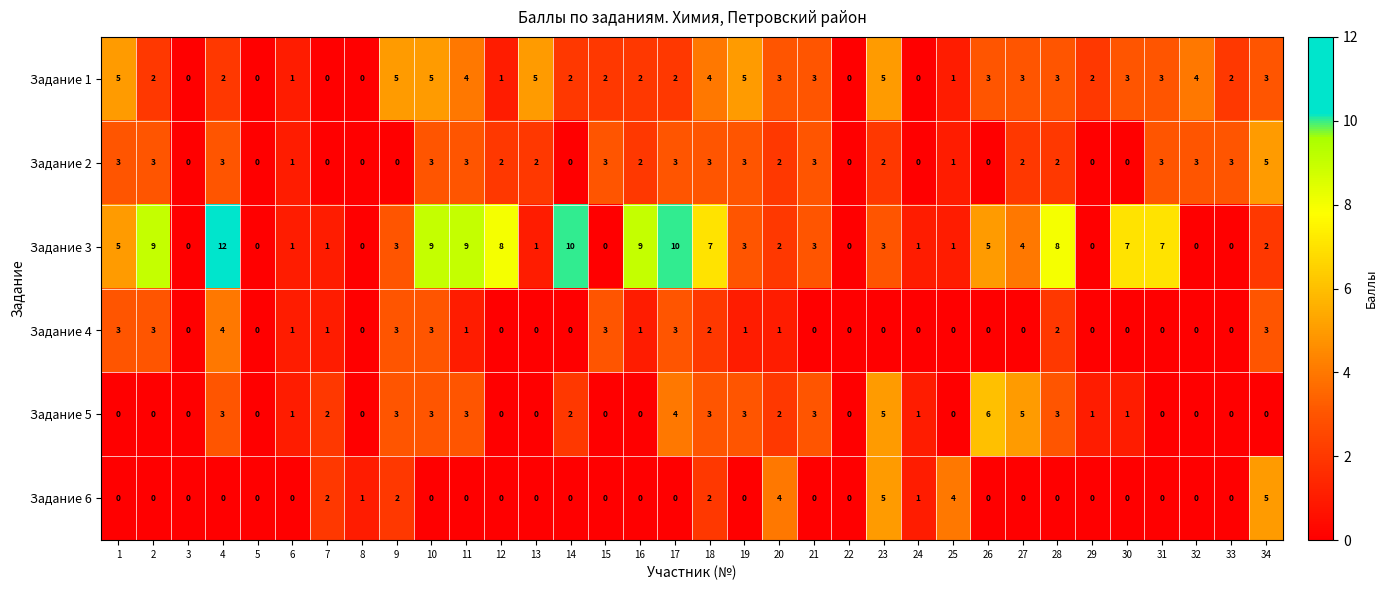

Is it true that Задание 4 equals 0 at 22?

True